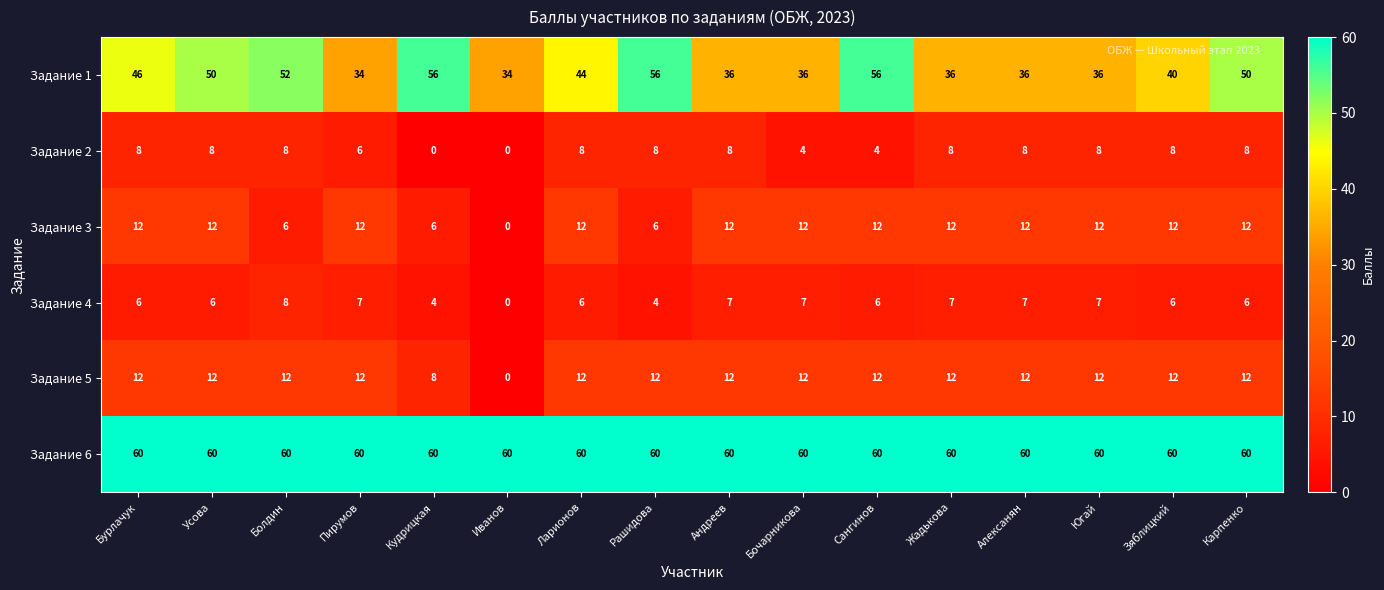

Which series has the widest spread of values?

Задание 1